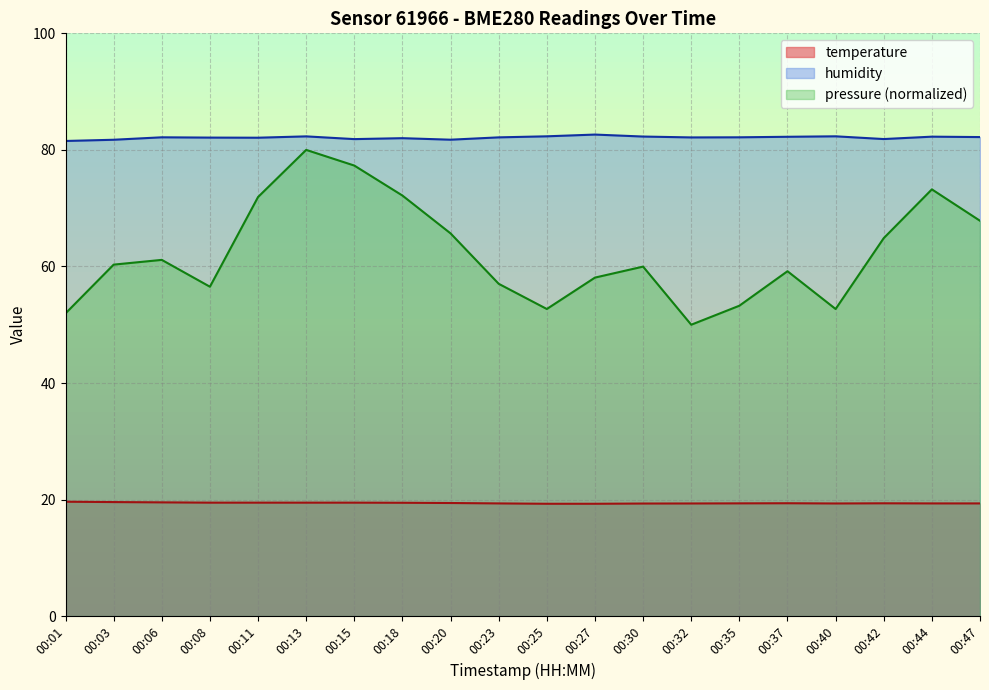

Reading right to left, transcribe all the data shown in this chart.

temperature: 19.3	19.3	19.4	19.3	19.4	19.4	19.3	19.3	19.3	19.3	19.3	19.4	19.4	19.5	19.5	19.5	19.5	19.5	19.6	19.6
humidity: 82.2	82.3	81.9	82.3	82.2	82.2	82.1	82.3	82.6	82.3	82.2	81.8	82.0	81.8	82.3	82.1	82.1	82.2	81.7	81.5
pressure: 67.8	73.2	64.9	52.7	59.2	53.3	50.0	60.0	58.1	52.7	57.0	65.7	72.2	77.3	80.0	71.9	56.5	61.1	60.3	51.9